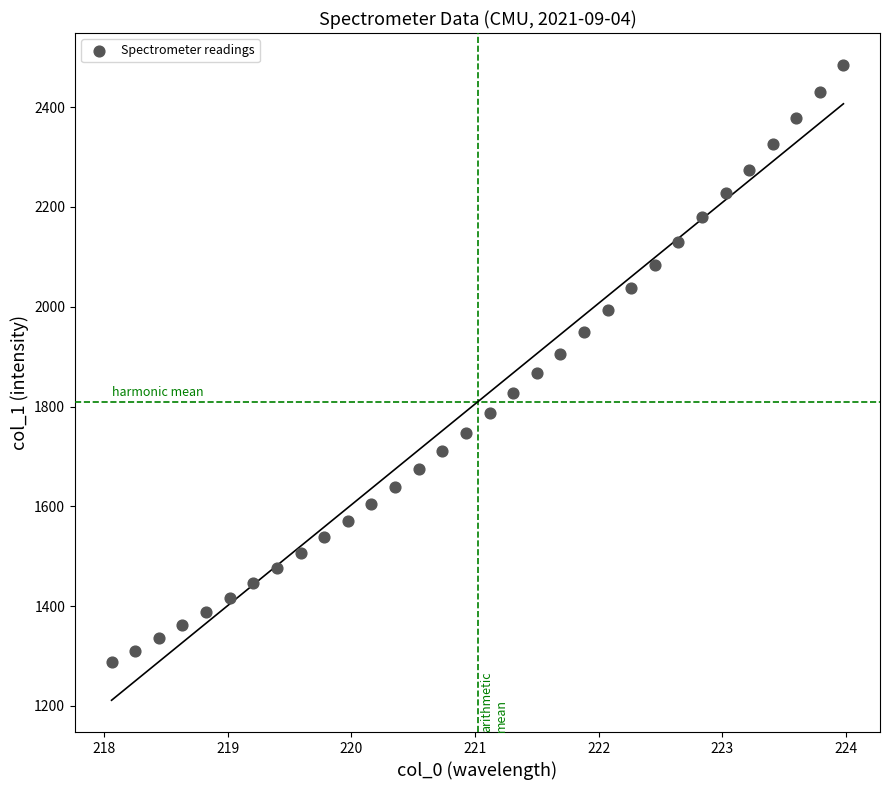

What is the range of Y values (max minus min)?

1197.7